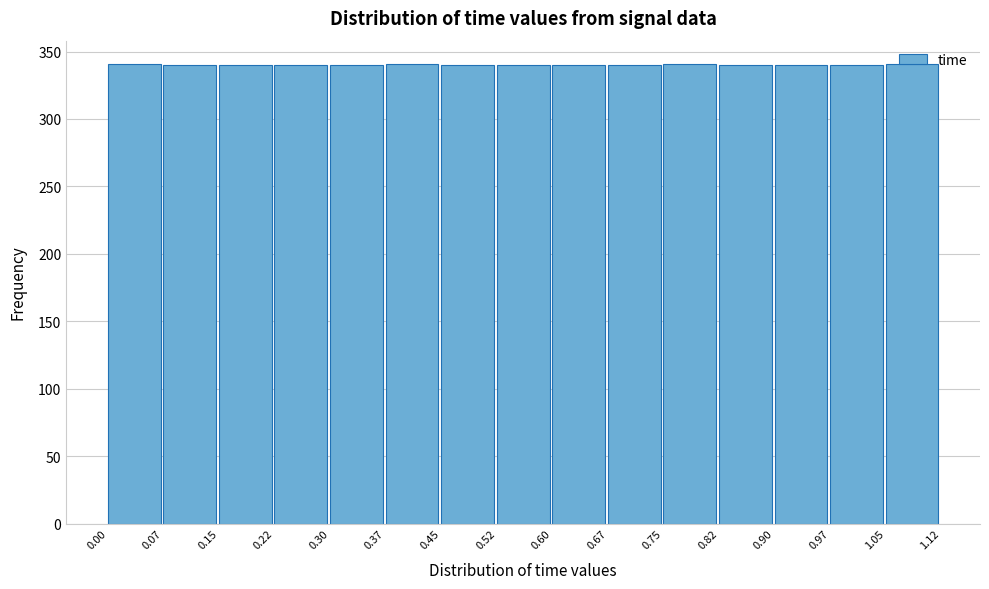

Reading left to right, list every bar in this chart as the range it spans on the x-axis followed by its height. The values are not printed on the chart, so give them approximately, as read against the axis.

0.00 to 0.07: 340
0.07 to 0.15: 340
0.15 to 0.22: 340
0.22 to 0.30: 340
0.30 to 0.37: 340
0.37 to 0.45: 340
0.45 to 0.52: 340
0.52 to 0.60: 340
0.60 to 0.67: 340
0.67 to 0.75: 340
0.75 to 0.82: 340
0.82 to 0.90: 340
0.90 to 0.97: 340
0.97 to 1.05: 340
1.05 to 1.12: 340